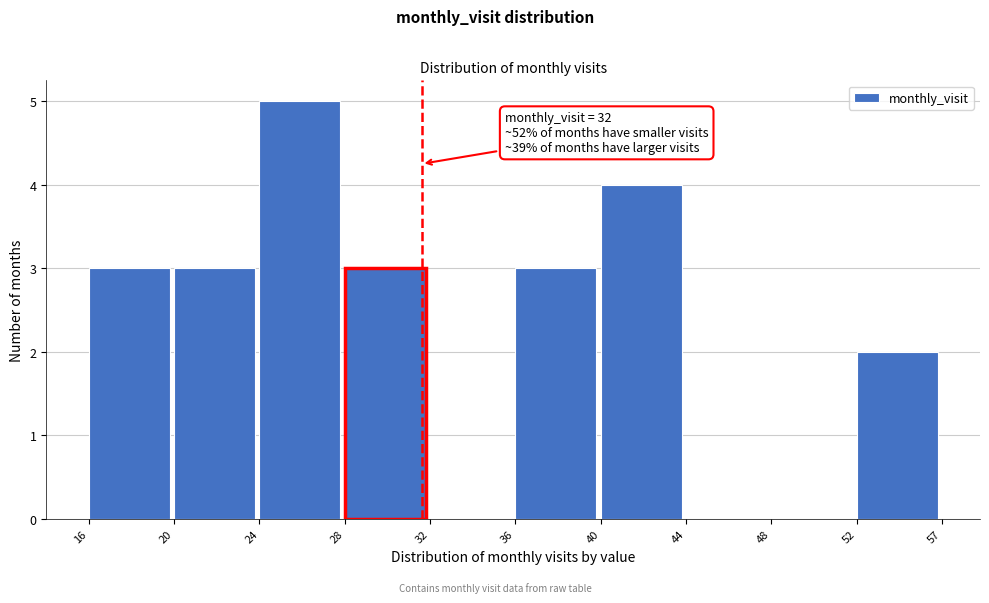

Reading left to right, extract all data points from this chart.

16=3	20=3	24=5	28=3	32=0	36=3	40=4	44=0	48=0	52=2